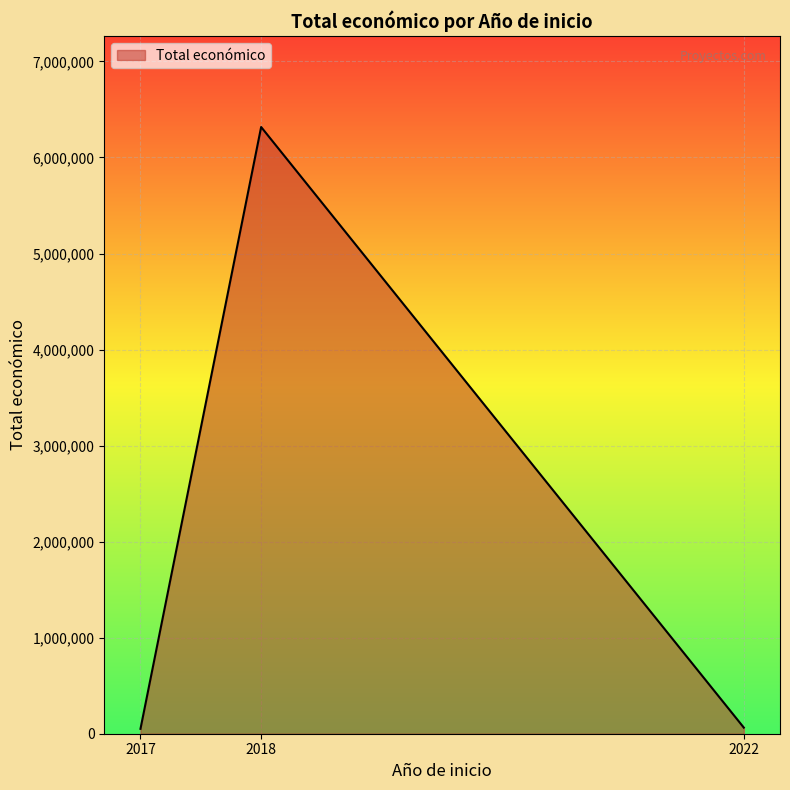

How many values are below 63660?

1